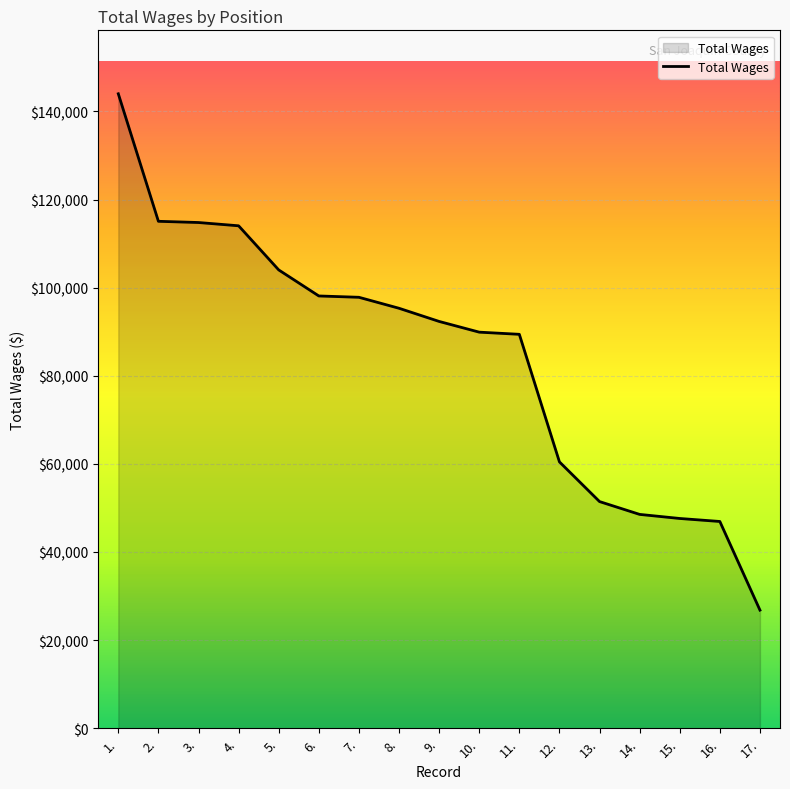

The value at 6. is 59860. True or false?

False